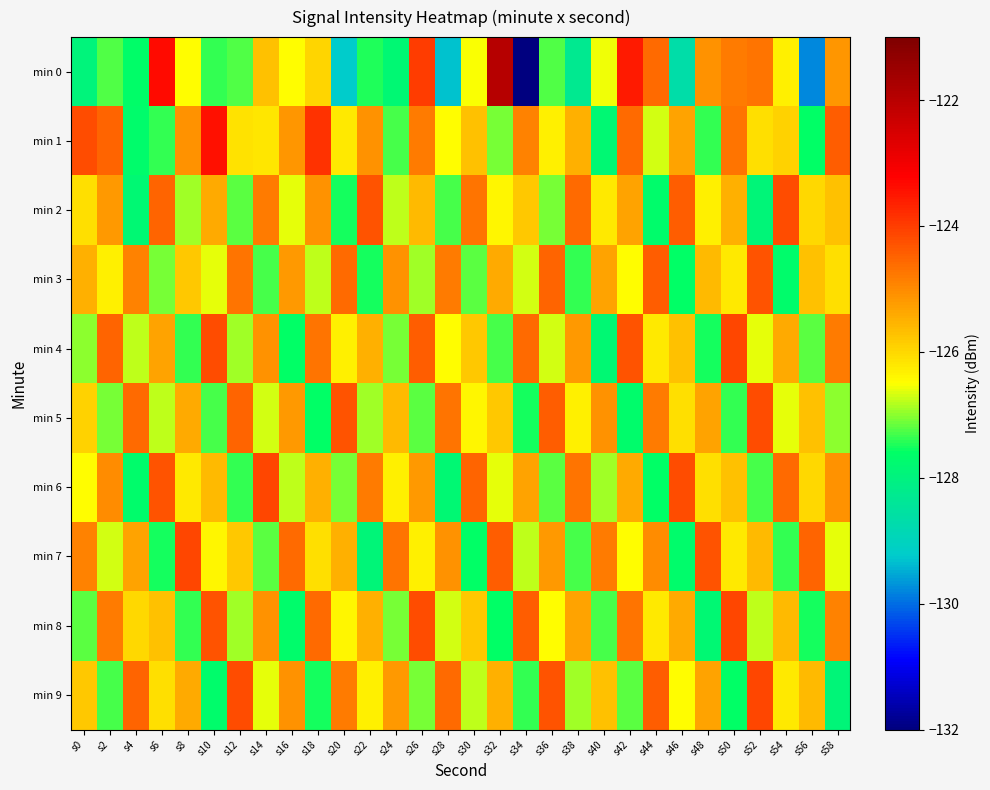

What is the spread (max minus min) of values at s10?

4.3